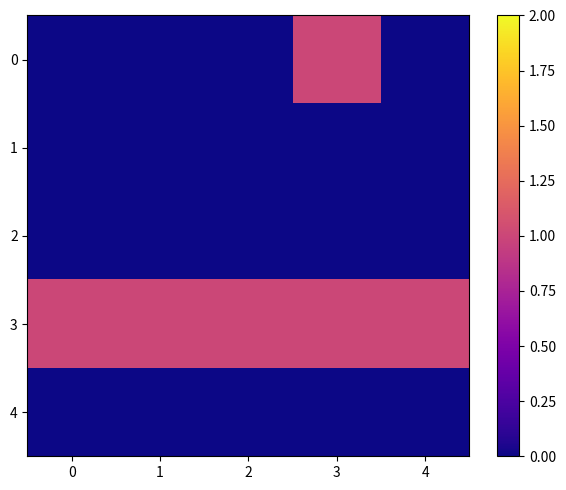

What is the maximum value shown in the chart?

1